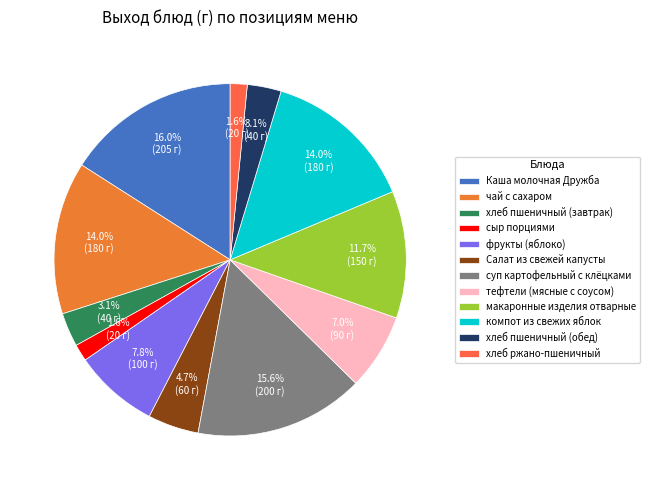

Is it true that хлеб пшеничный (завтрак) is 1% of the pie?

False